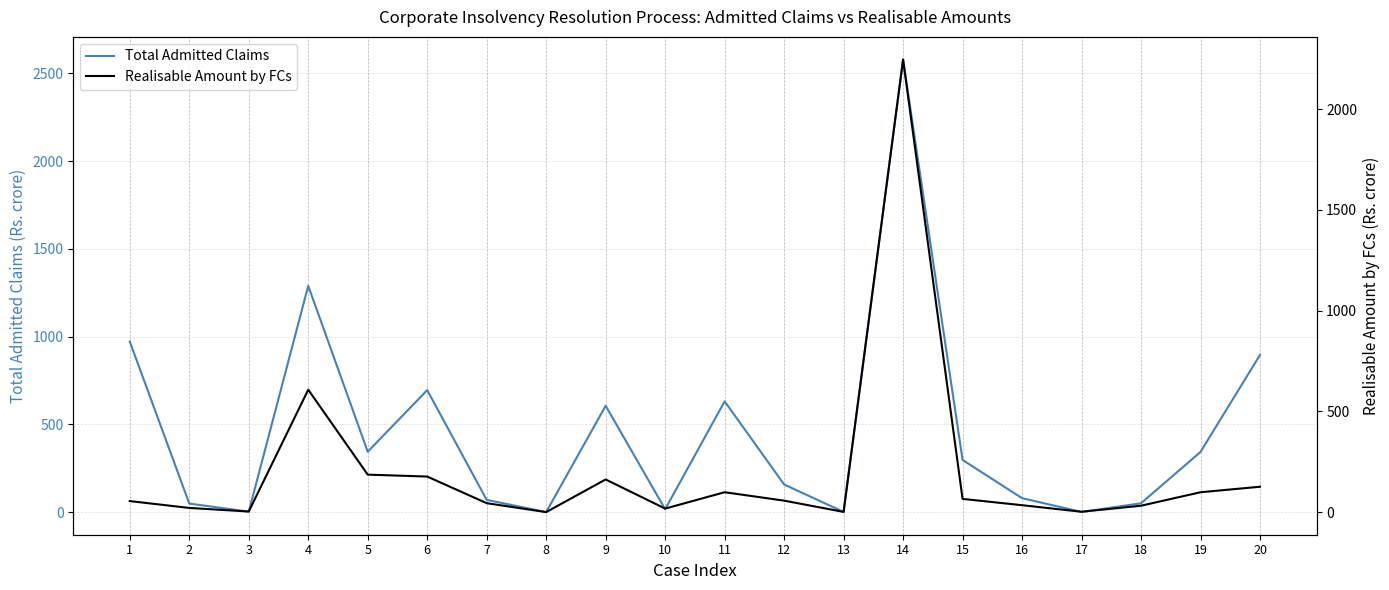

Does the chart display data point markers on the line(s)?

No